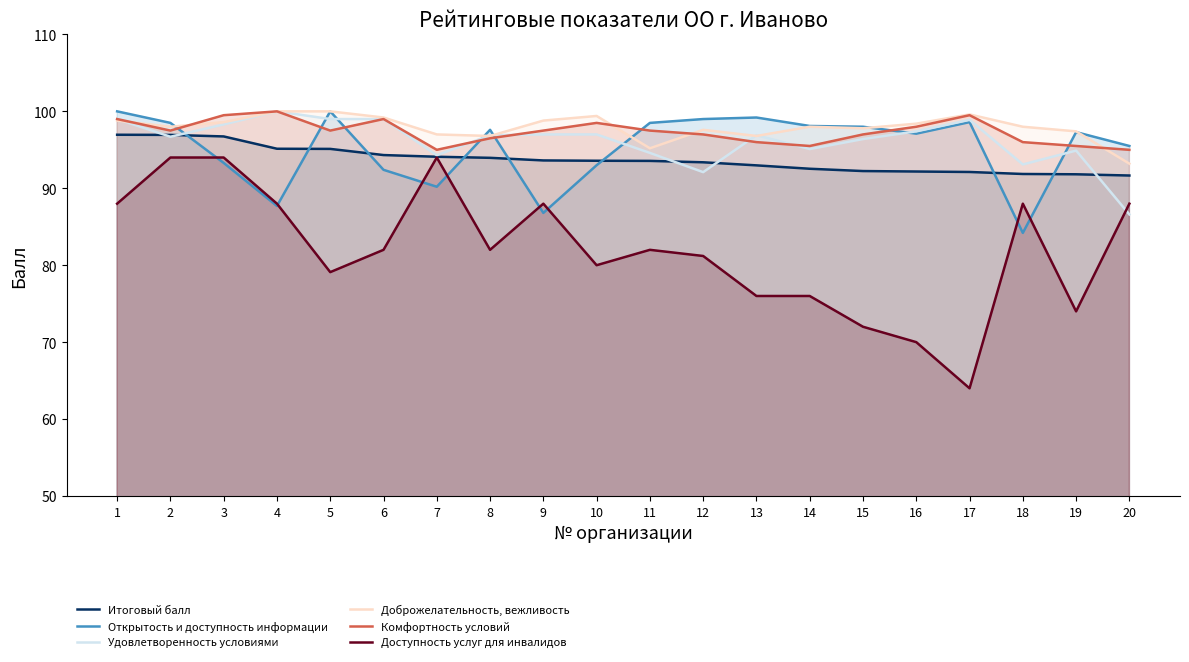

How many intersections are there between Удовлетворенность условиями and Открытость и доступность информации?

8